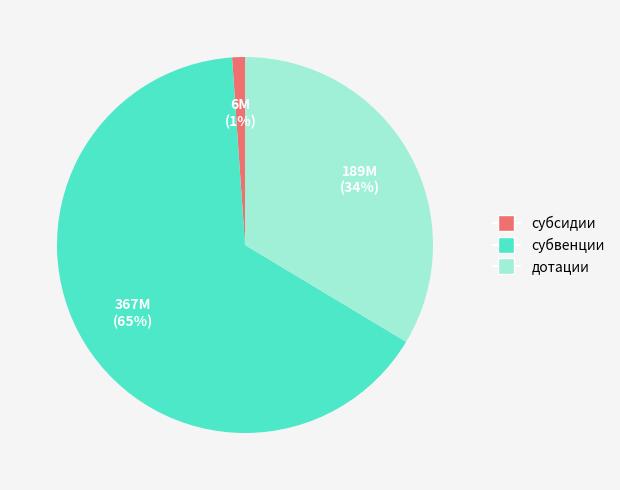

What is the ratio of the value at субвенции to the value at дотации?

1.9